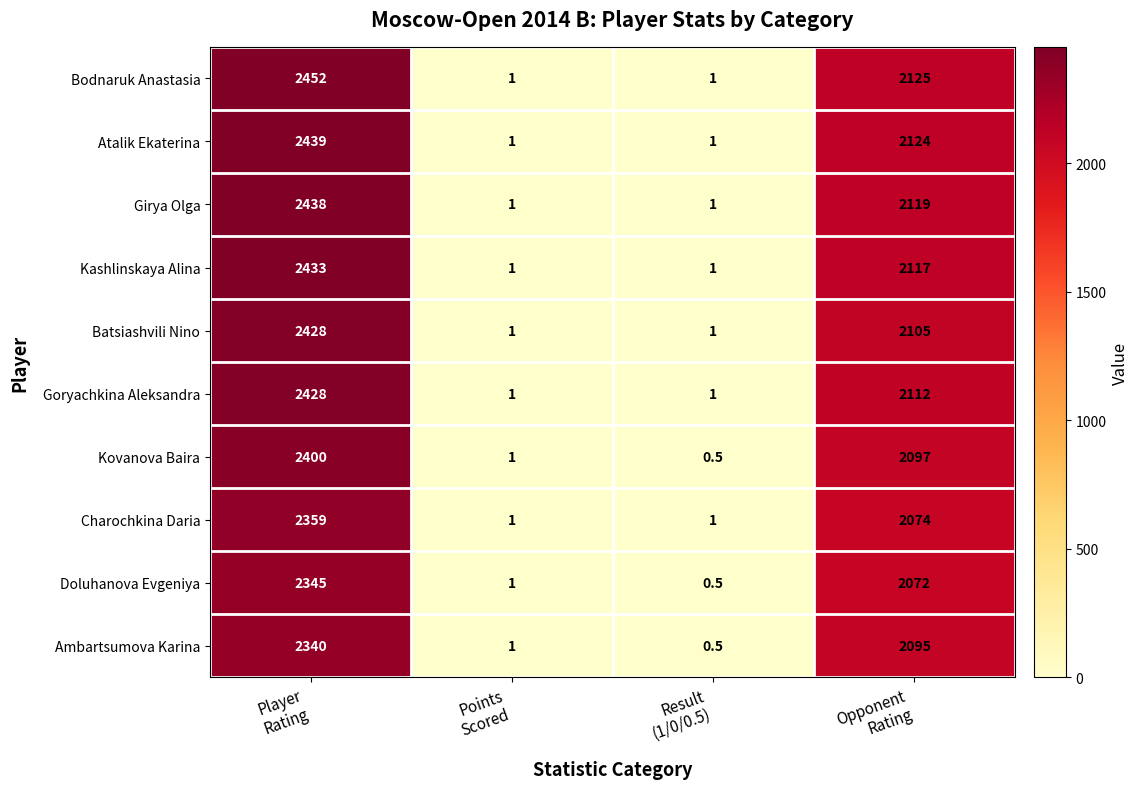

What is the difference between the maximum and second lowest values in the Charochkina Daria series?

2358.0